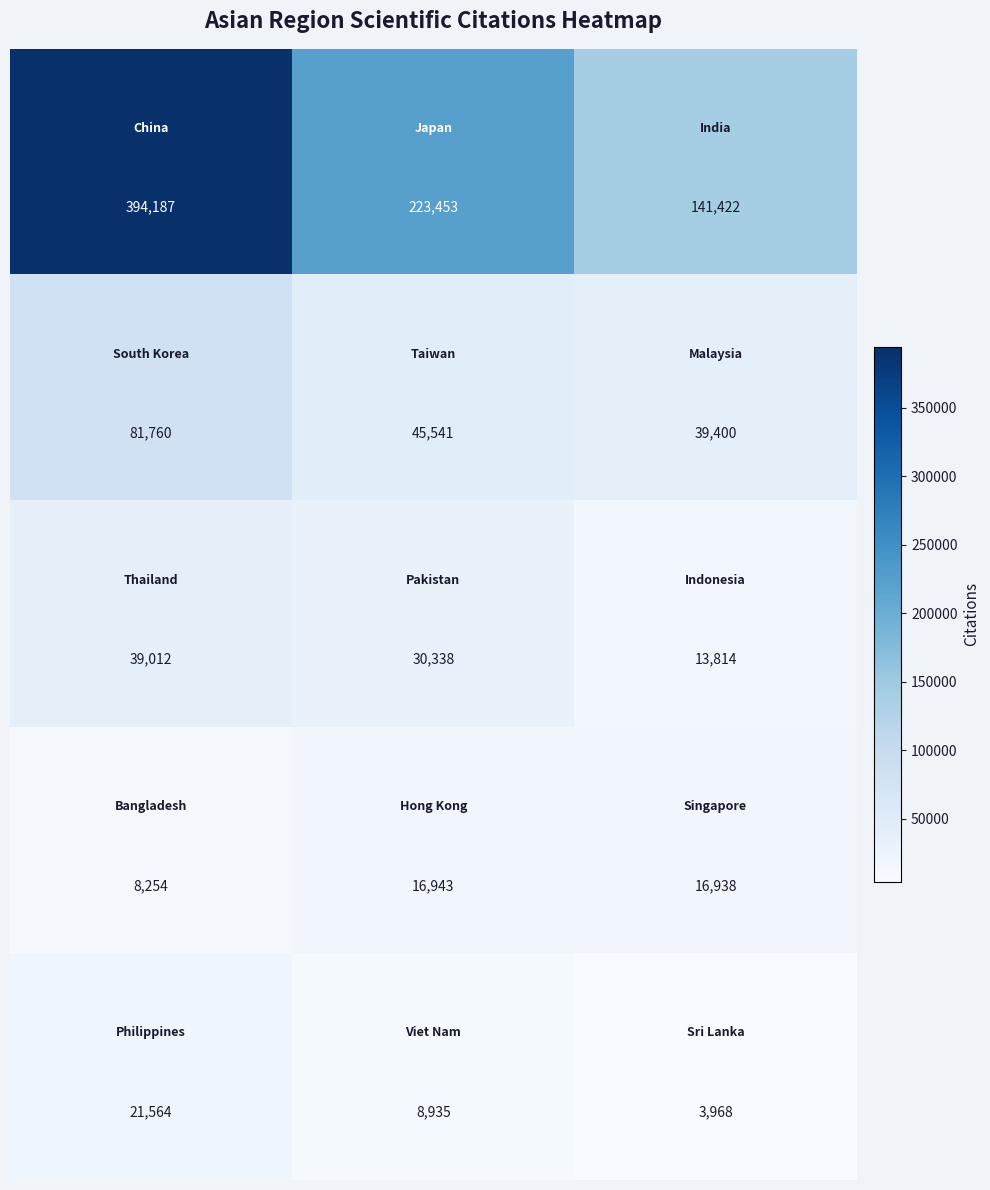

What is the smallest value displayed?

3968